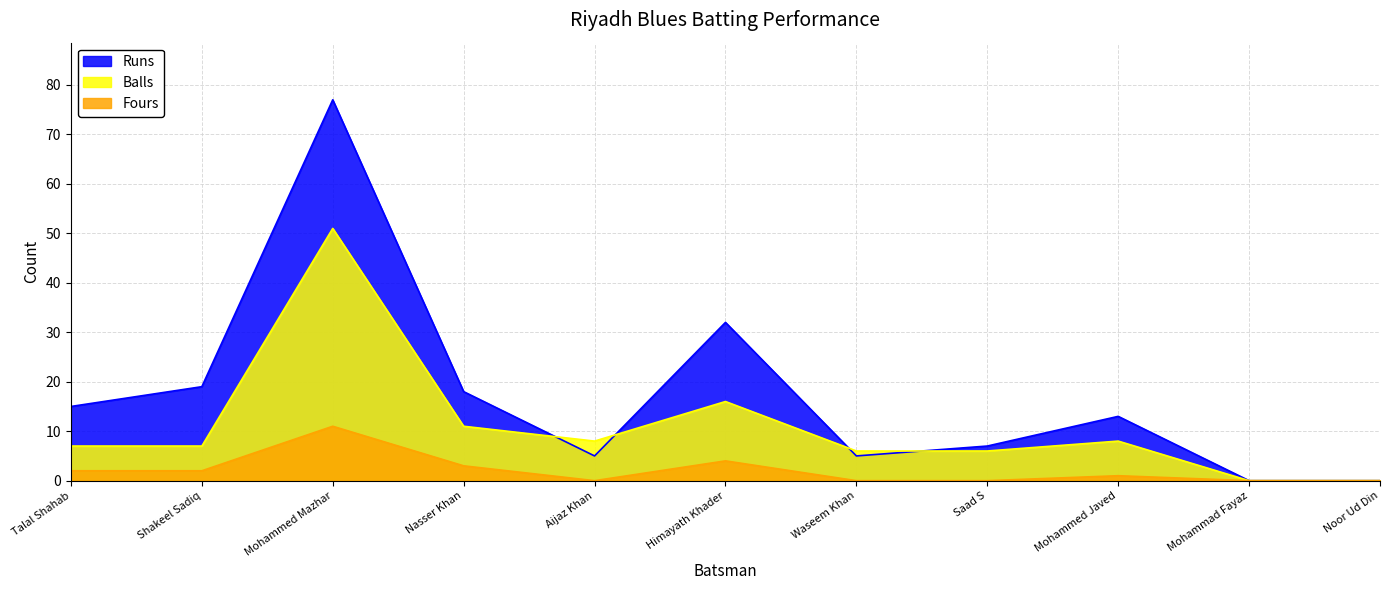

At how many categories does at least one series exceed 29?

2